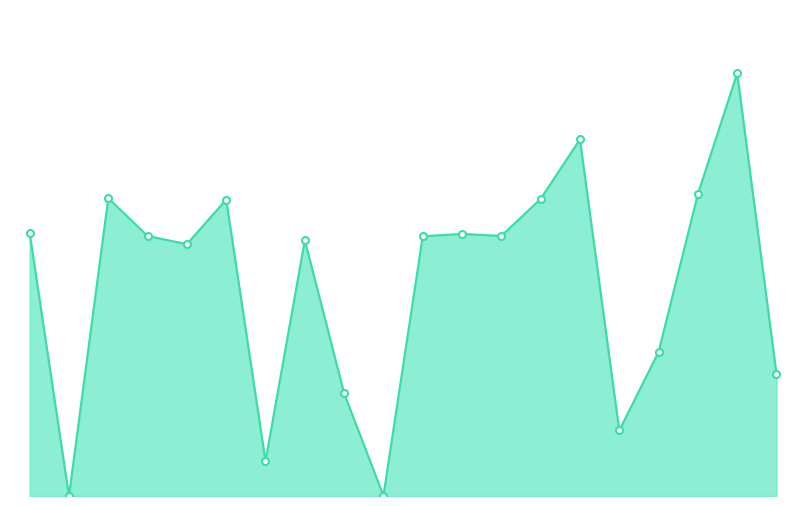

Is this an area chart (filled region under the line)?

Yes